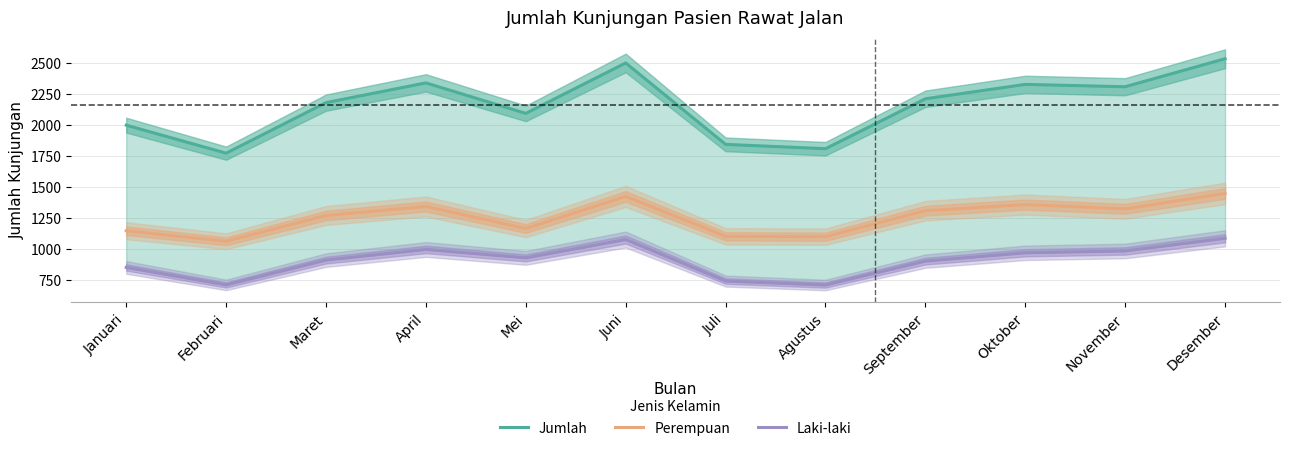

How many series are shown in this chart?

3